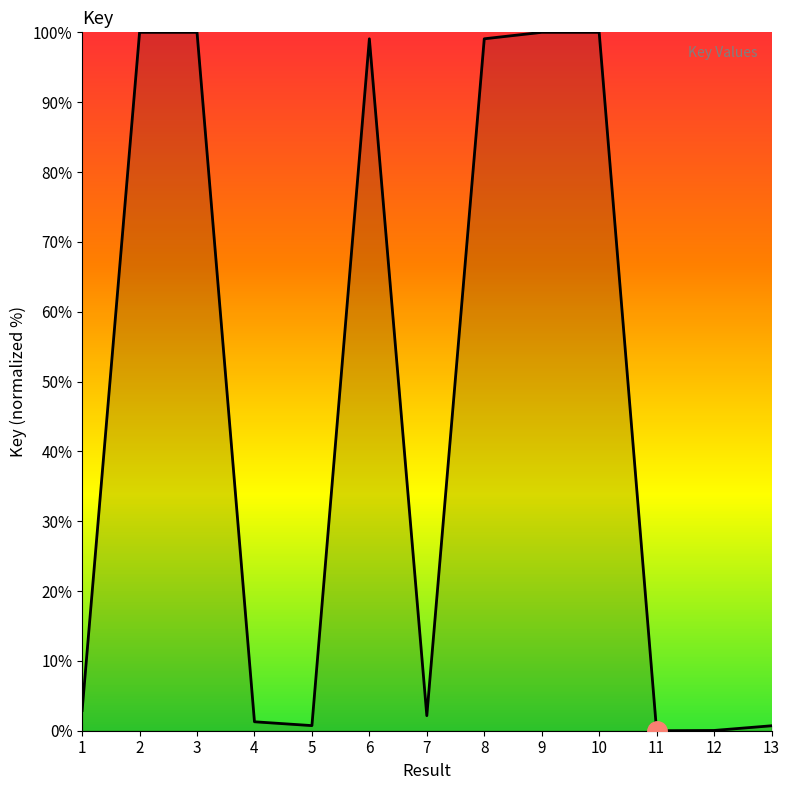

What is the sum of all values?

606.0